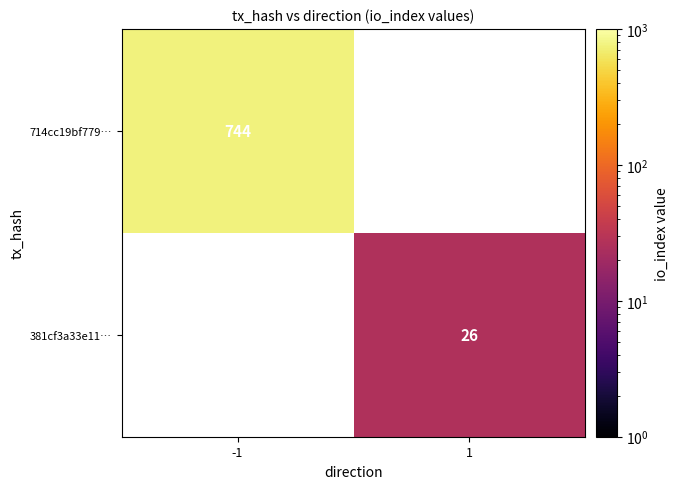

The value of 714cc19bf779… at -1 is 744. True or false?

True